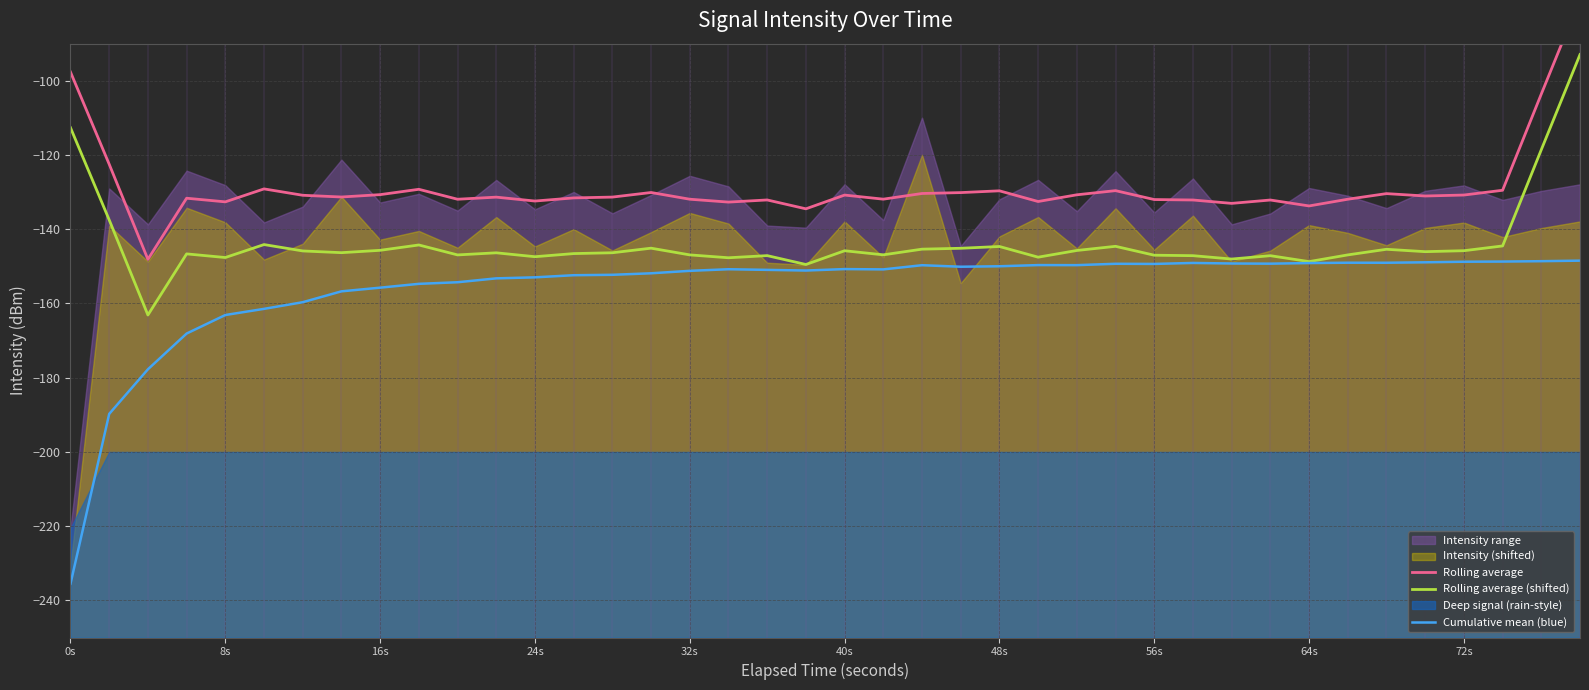

What is the highest value of the Rolling average (shifted) series?

-92.9